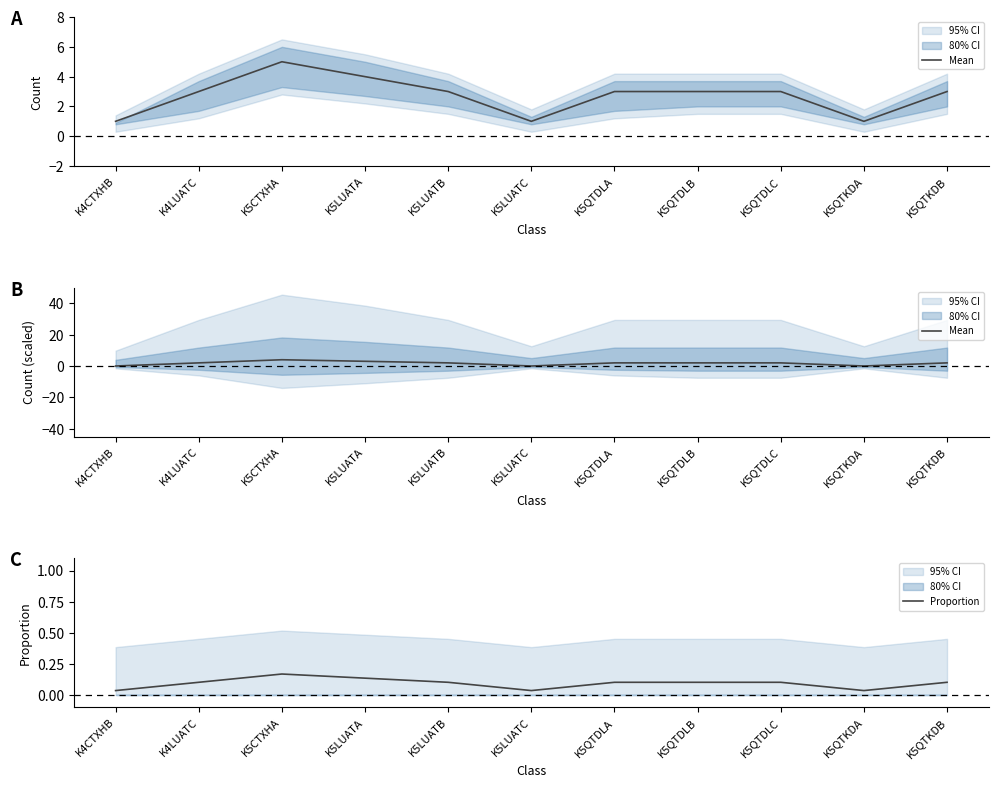

At how many categories does at least one series exceed 2?

2